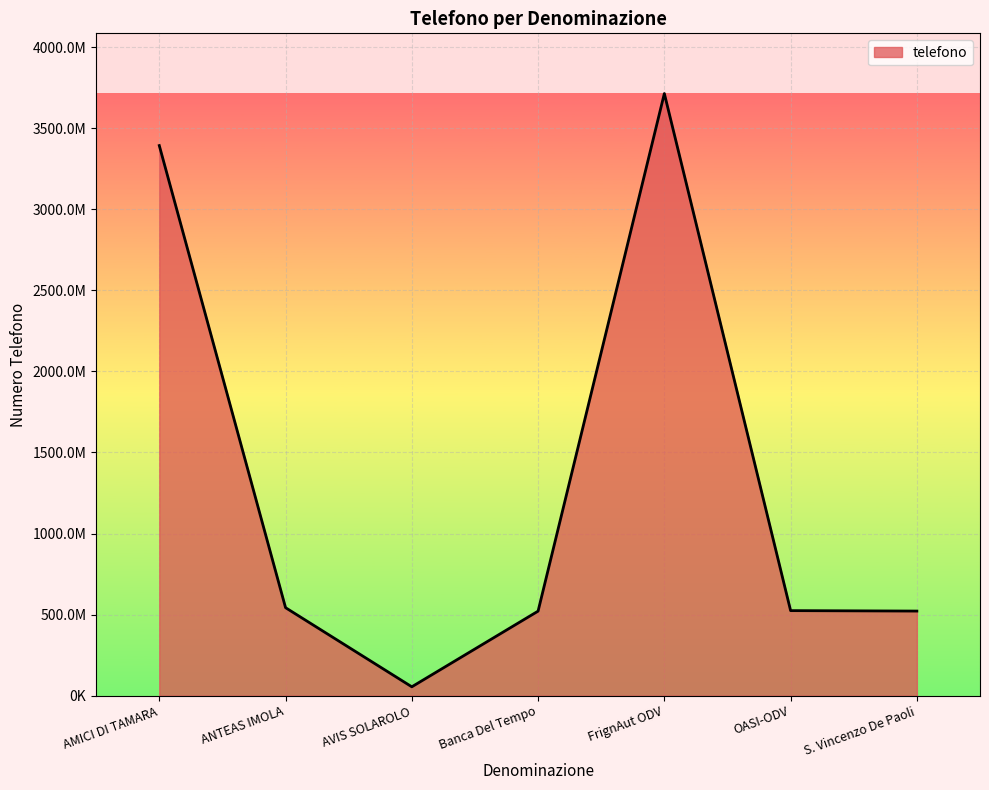

Does the chart display data point markers on the line(s)?

No